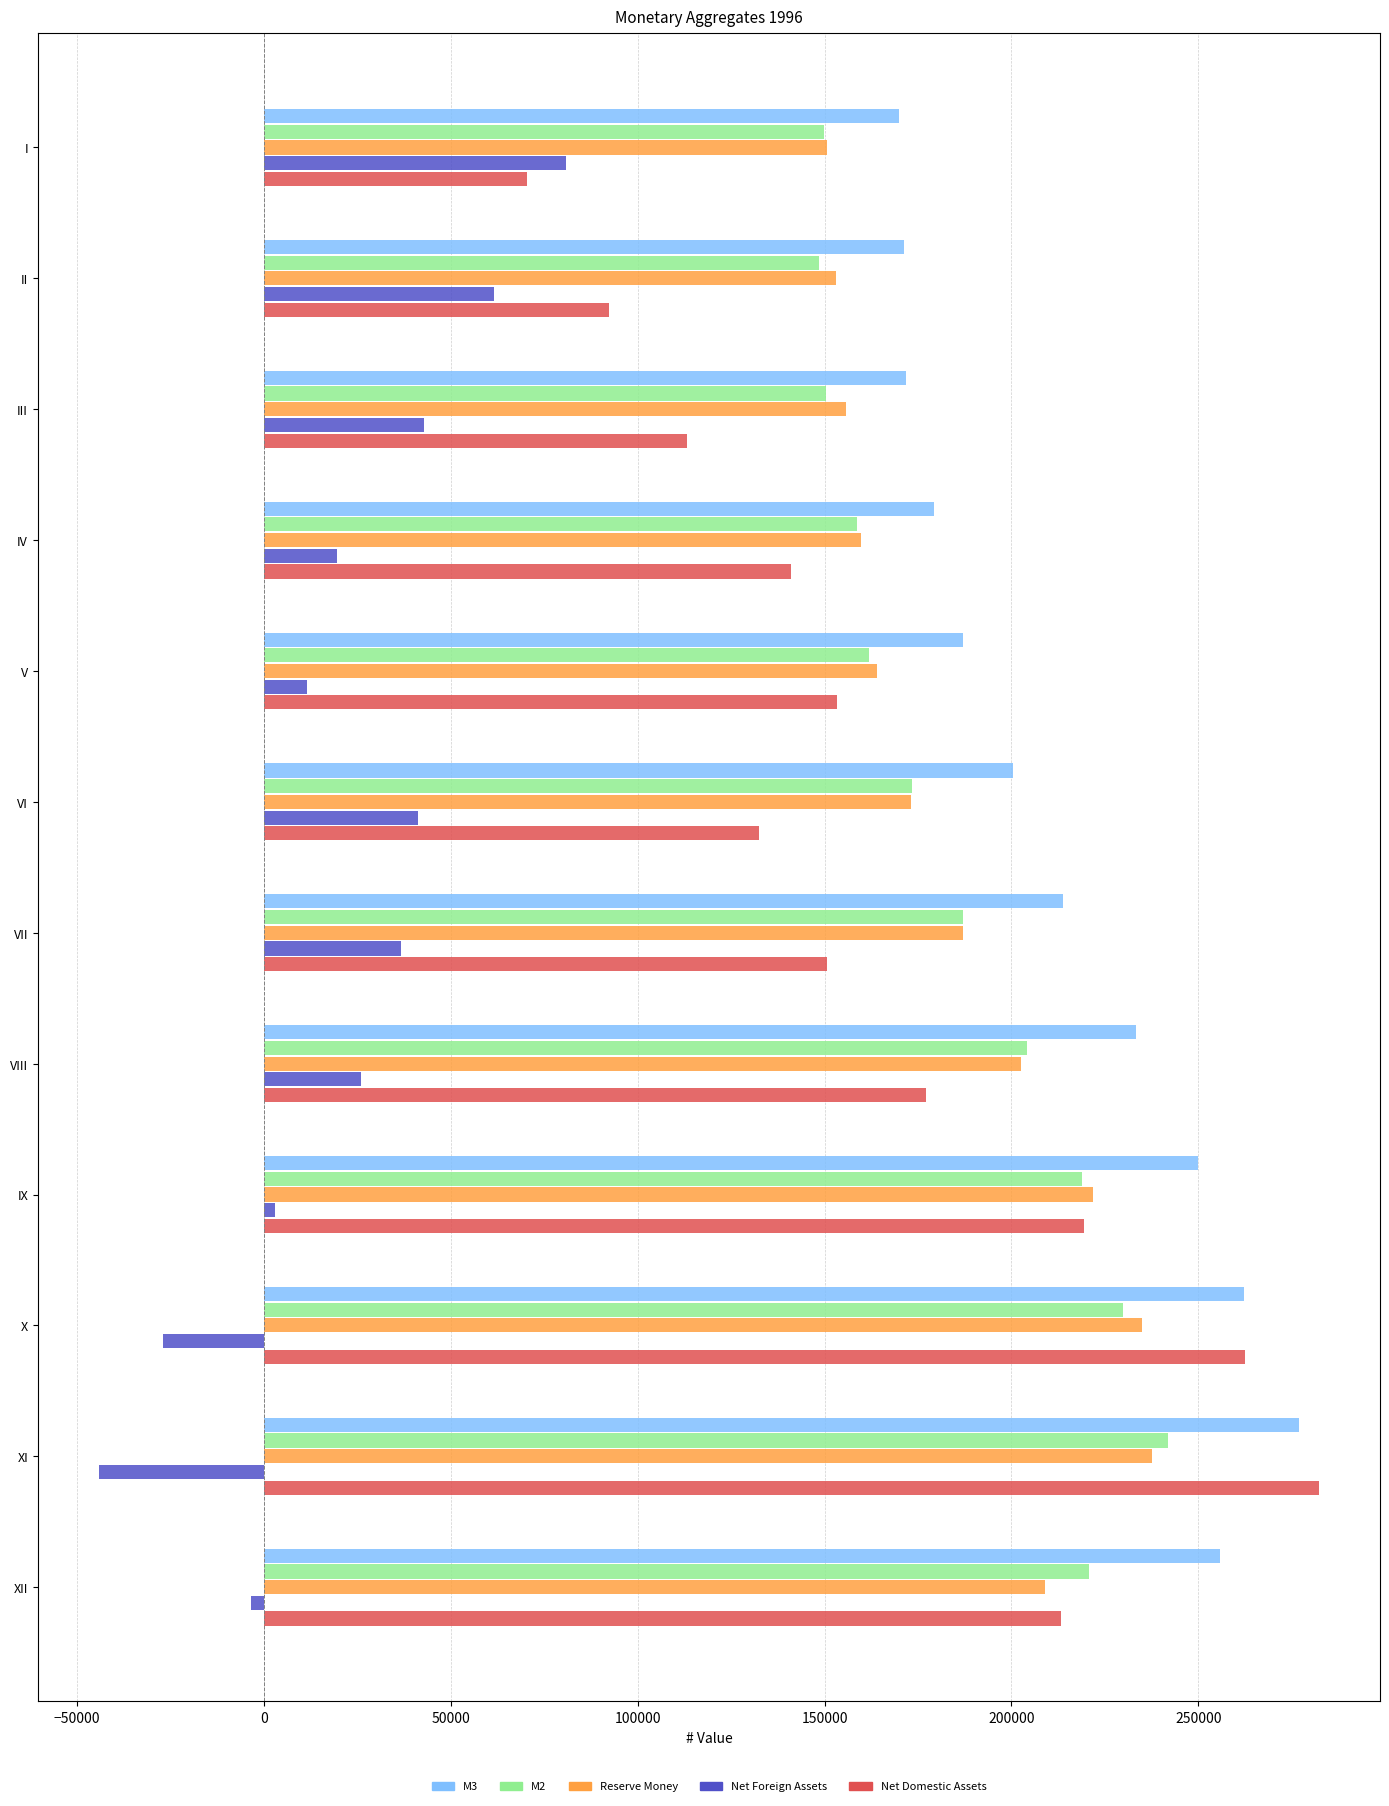

What is the maximum value for M3?

276948.9